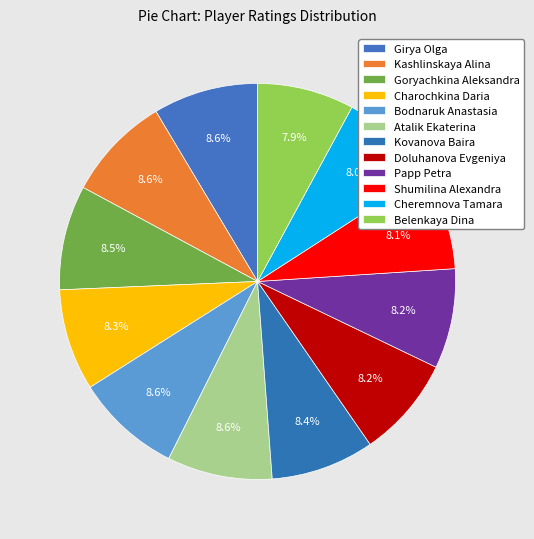

What percentage is the Kashlinskaya Alina slice, to the nearest percent?

9%